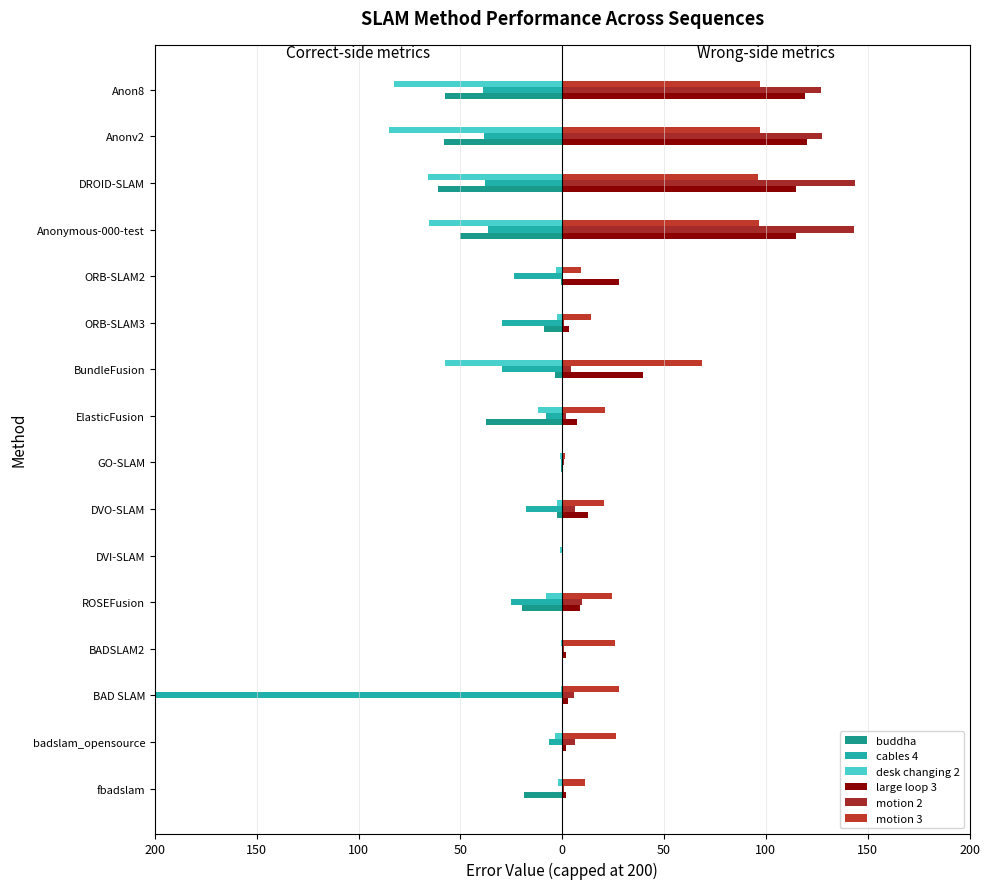

What is the value of the desk changing 2 bar at the 2nd from the left?

-3.6